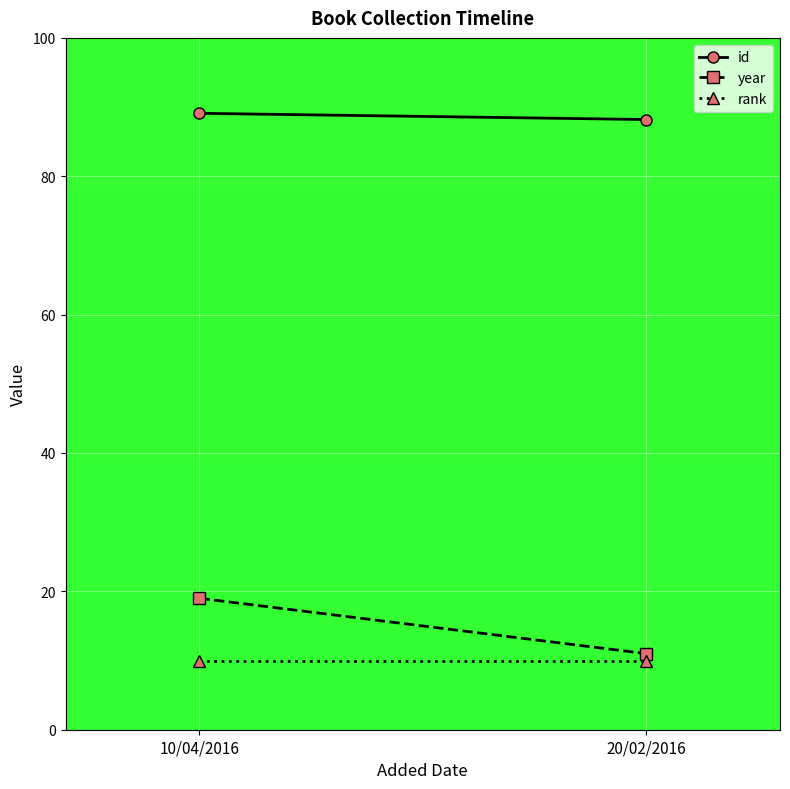

Which series has the largest total across all categories?

id